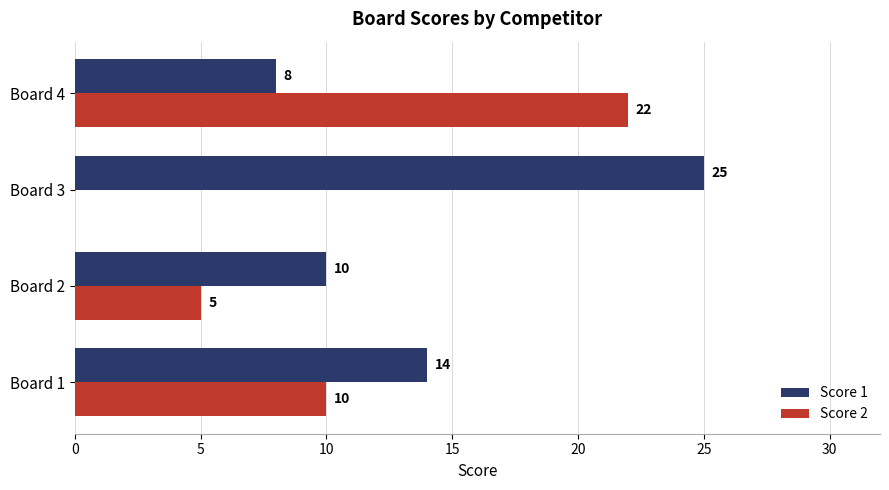

Between Board 1 and Board 3, which series saw the biggest shift?

Score 1